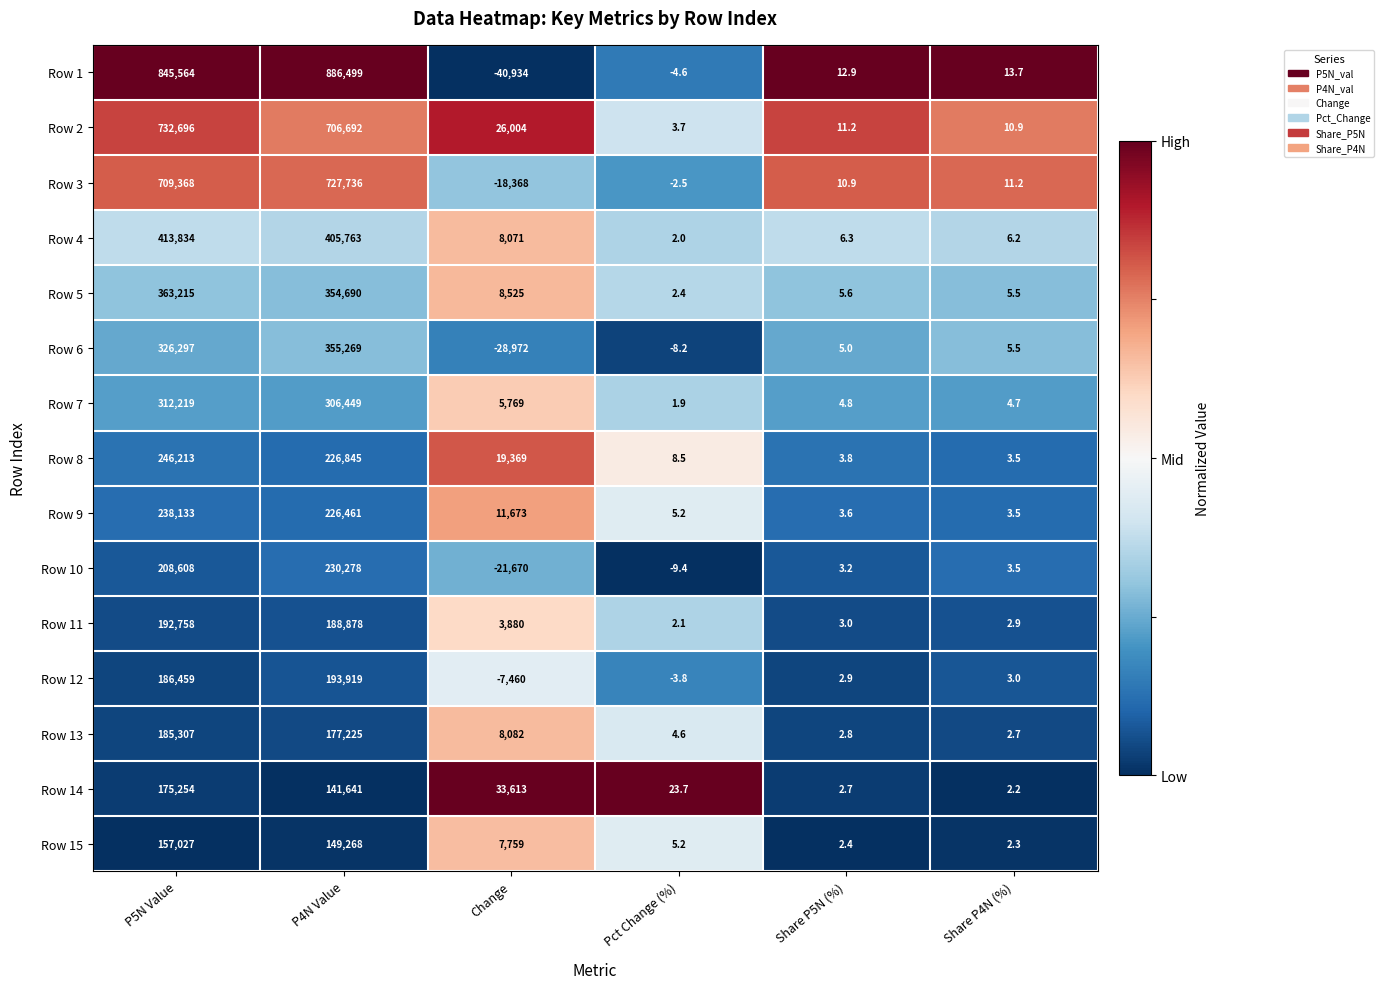

True or false: Row 11 has a value of 3.0 at Share P5N (%).

True